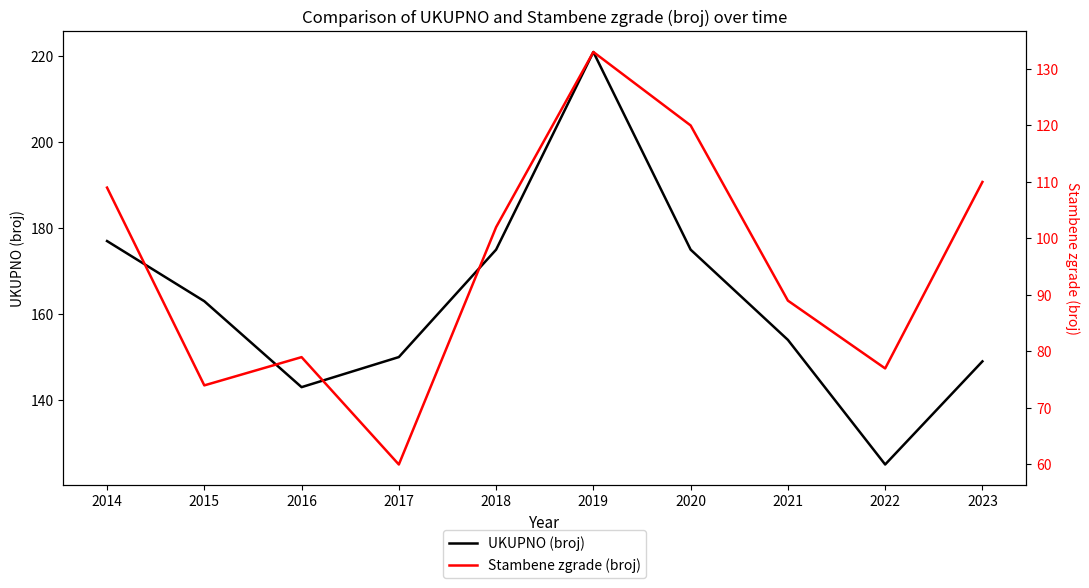

What is the sum of the Stambene zgrade (broj) values at 2018 and 2015?

176